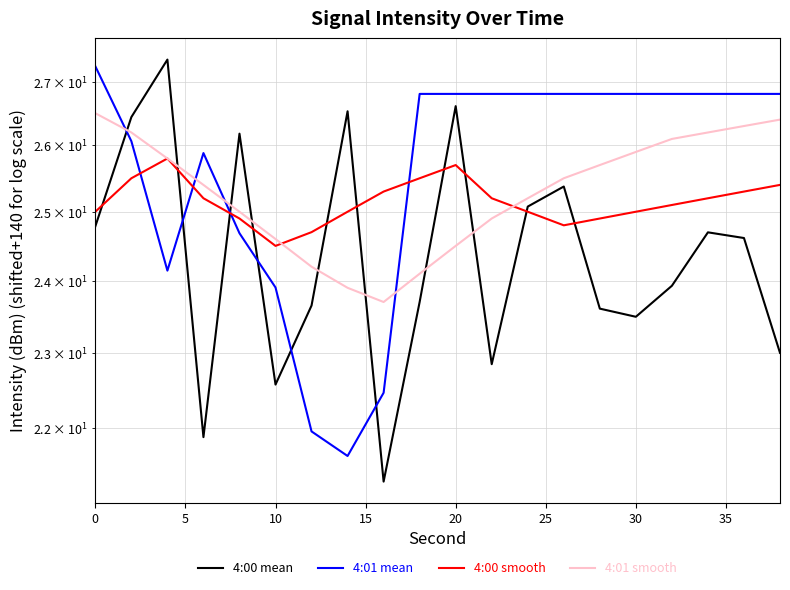

The value of 4:00 smooth at 13 is 15.7. True or false?

False